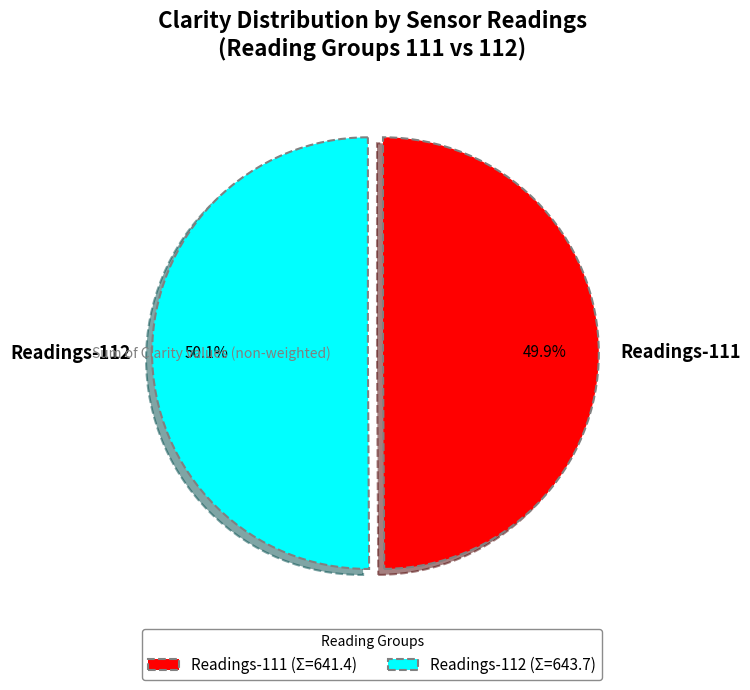

How many segments does this pie chart have?

2